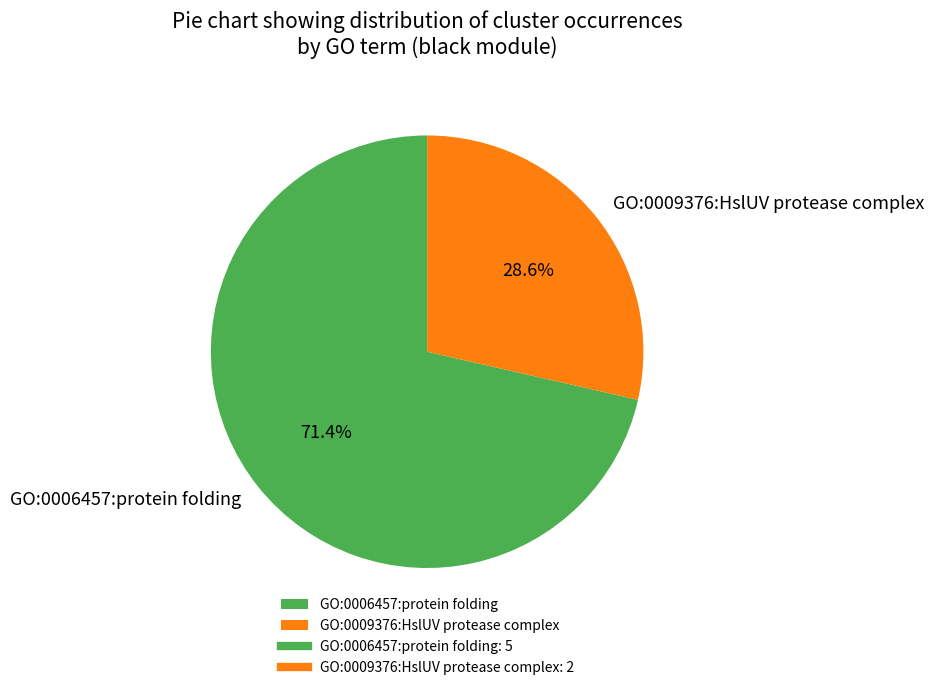

Is it true that GO:0006457:protein folding is 64% of the pie?

False